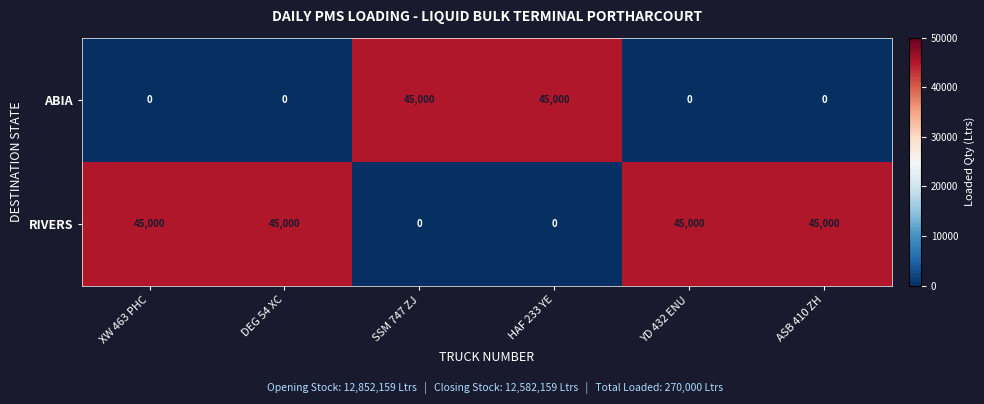

Rank the series by their average value, from highest to lowest.

RIVERS, ABIA